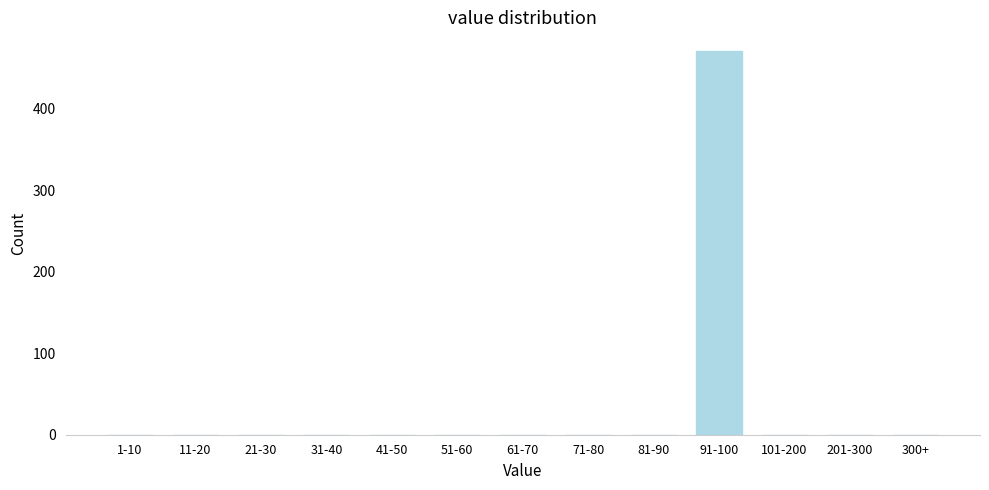

Reading right to left, transcribe all the data shown in this chart.

300+=0	201-300=0	101-200=0	91-100=470	81-90=0	71-80=0	61-70=0	51-60=0	41-50=0	31-40=0	21-30=0	11-20=0	1-10=0